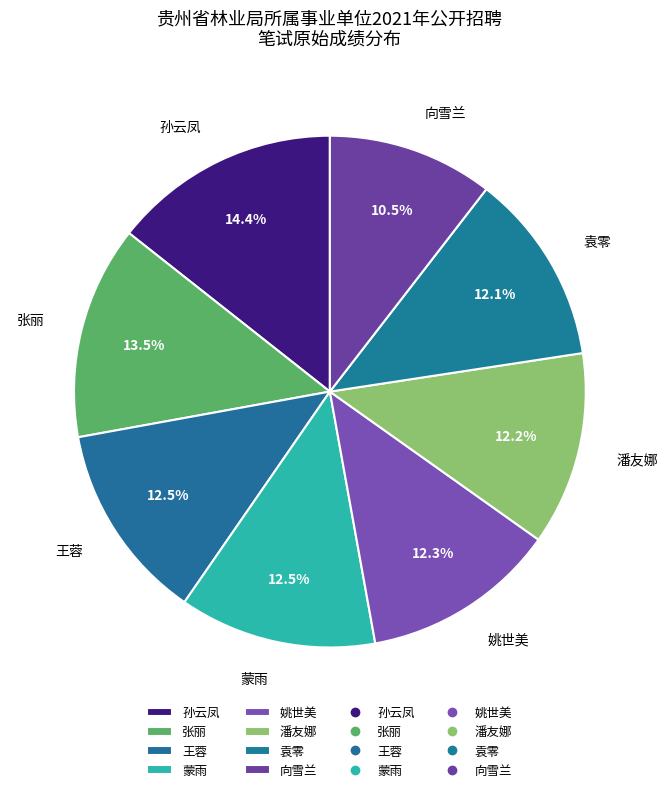

What is the smallest slice in the pie chart?

向雪兰